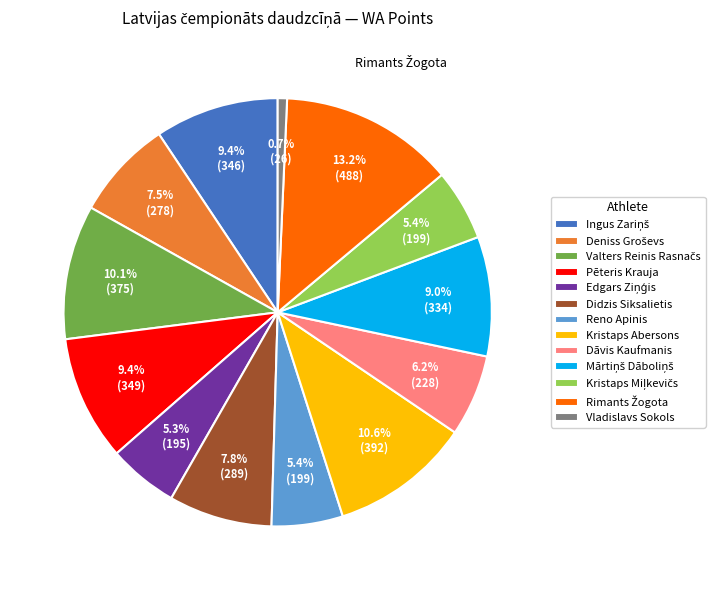

What portion of the pie excludes Dāvis Kaufmanis?

93.8%